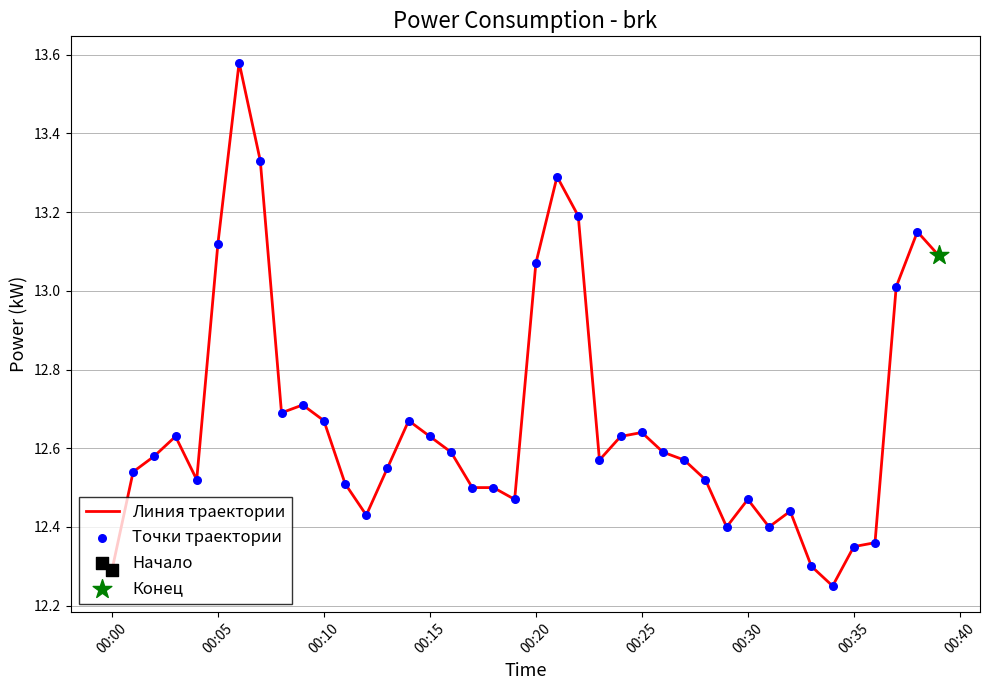

What is the difference between the maximum and minimum values?

1.3